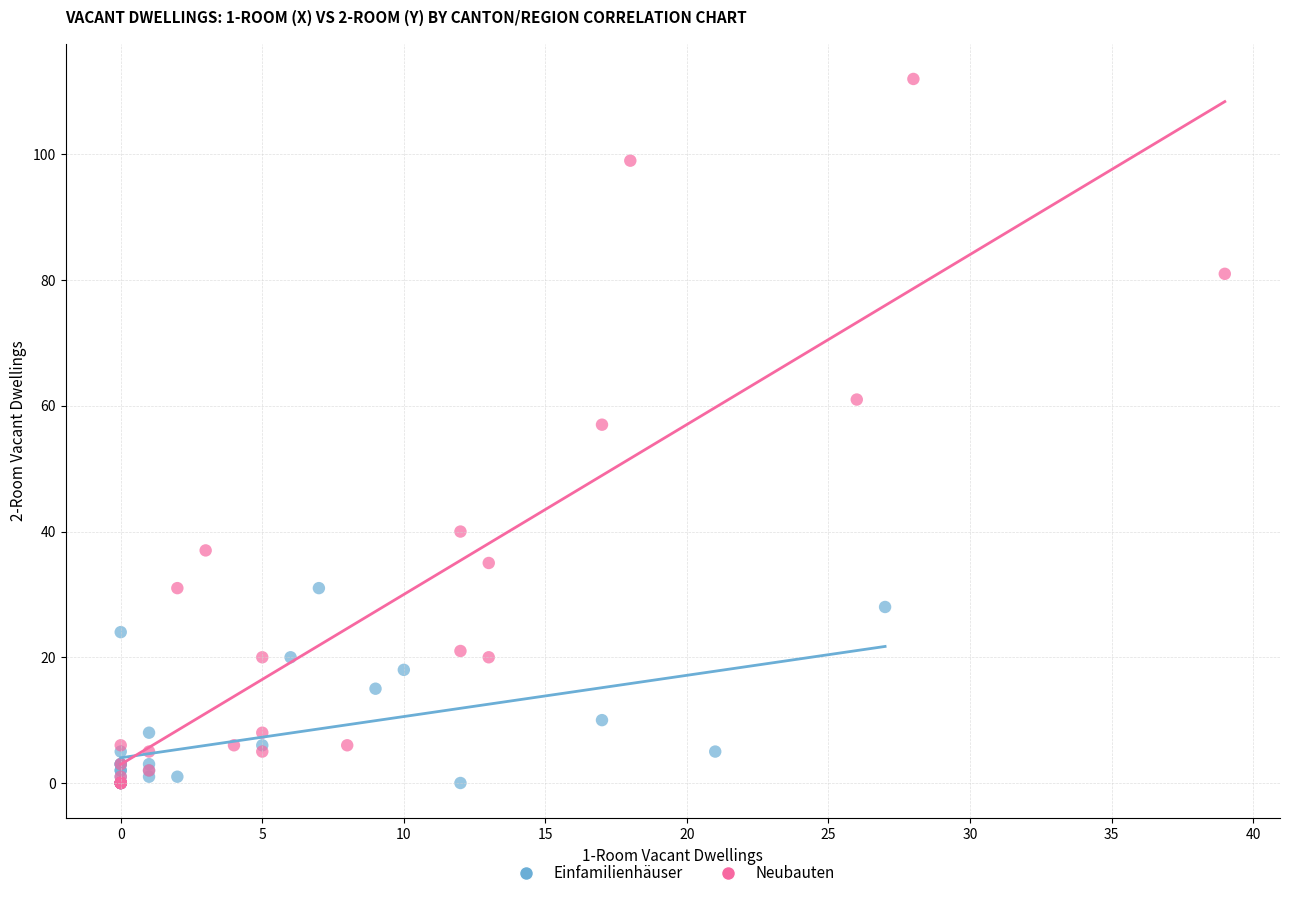

Which series has the largest Y range (max minus min)?

Neubauten